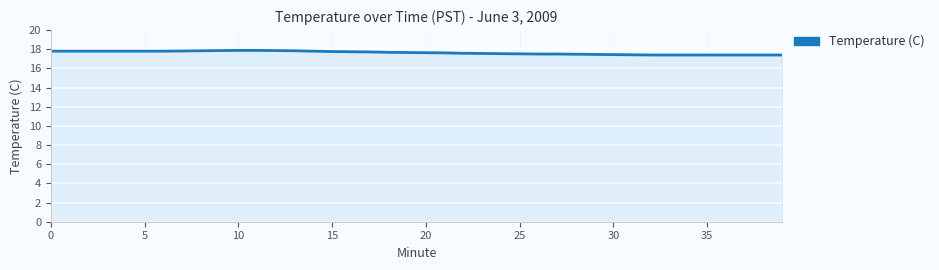

Does the chart display data point markers on the line(s)?

No